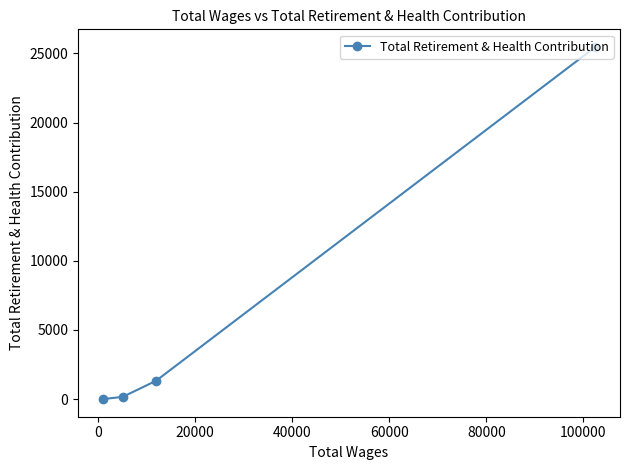

What is the average value?

6739